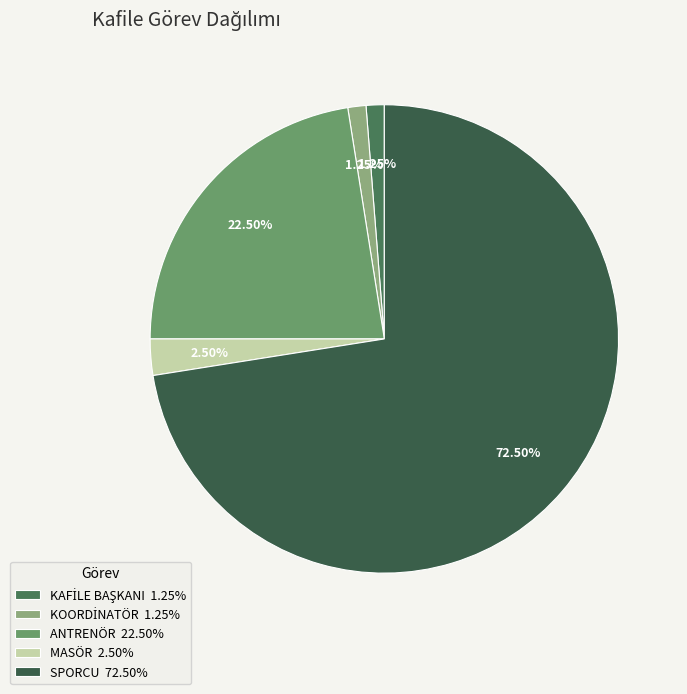

How many slices are in this pie chart?

5